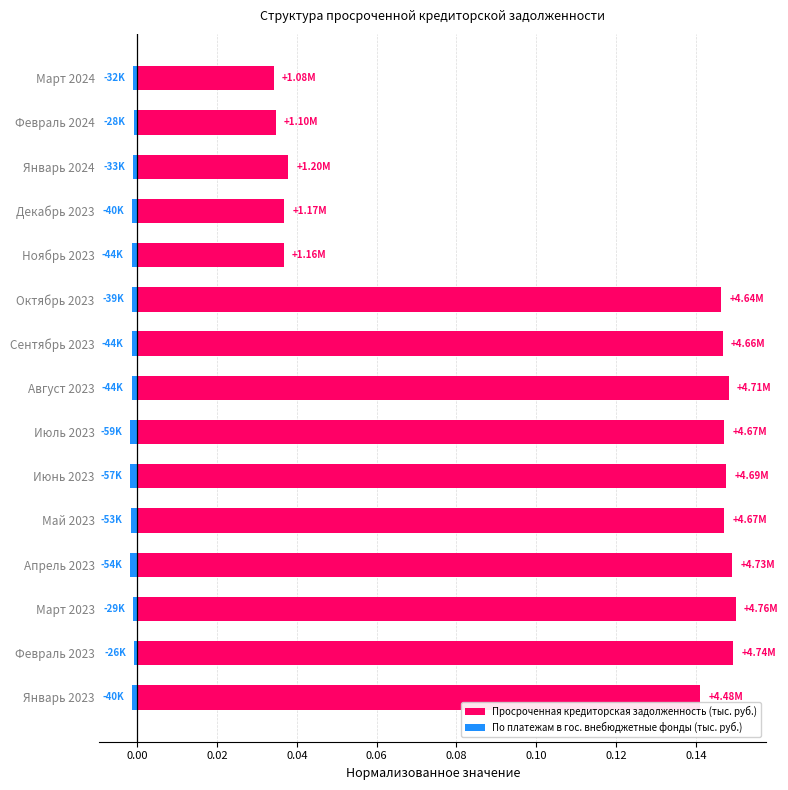

Does the chart contain stacked bars?

No